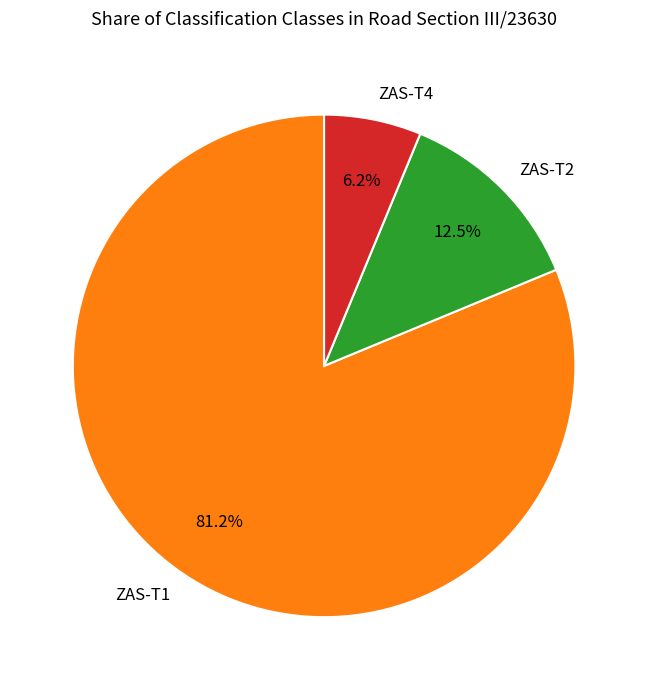

Count the number of slices in the pie.

3